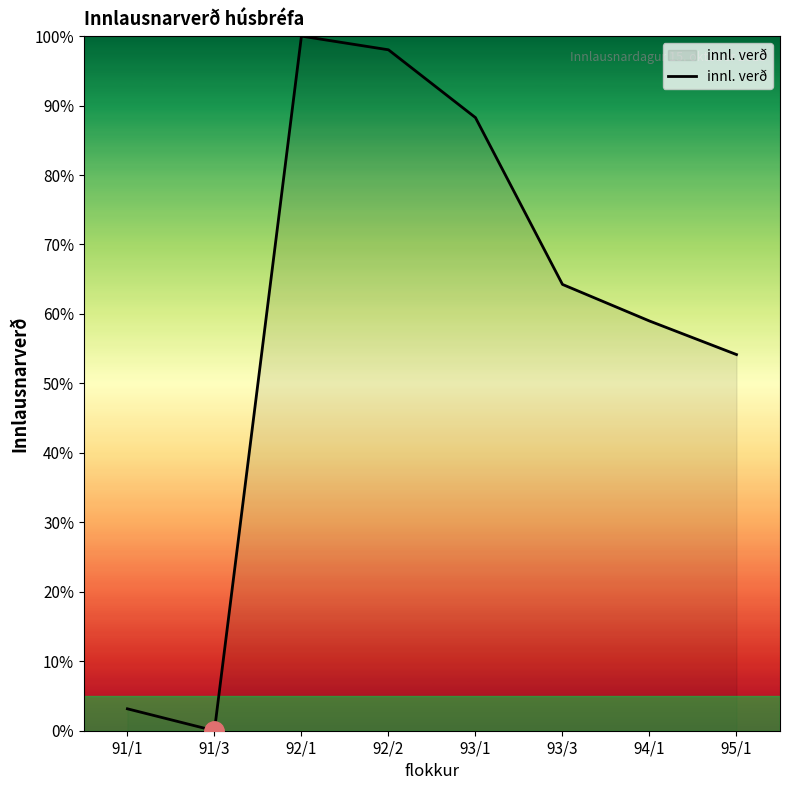

At which category does the data reach its first local valley?

91/3